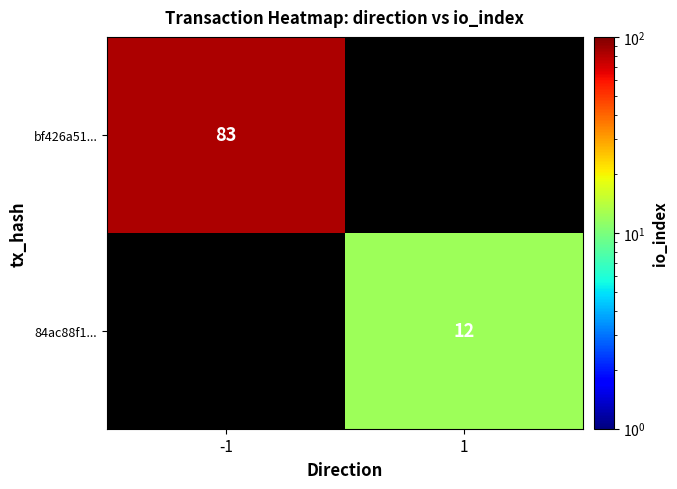

Is it true that bf426a51... equals 55 at -1?

False